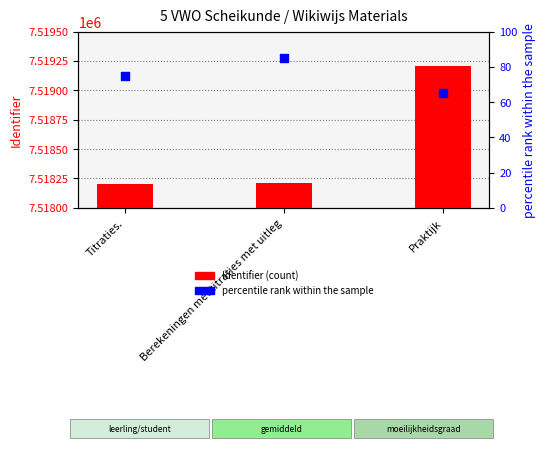

At which category is the sum across all series the highest?

Praktijk